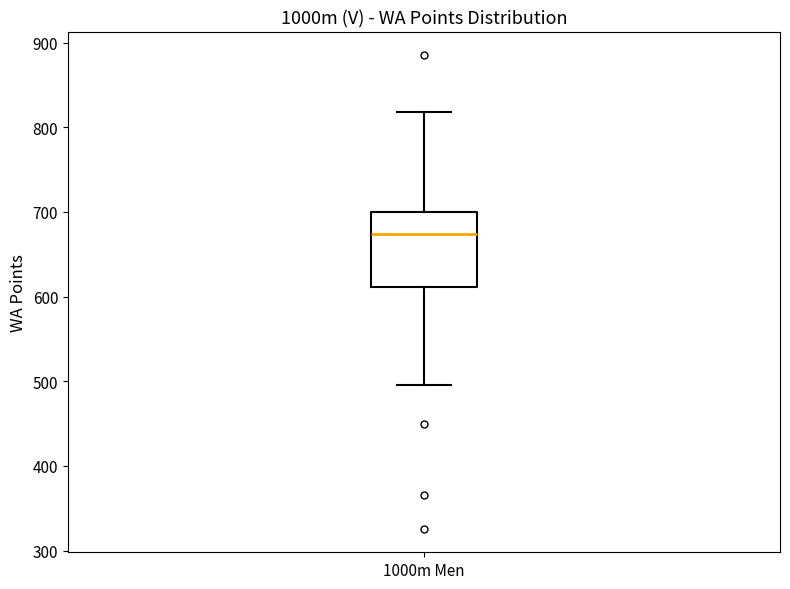

Transcribe this box plot: give where the median line is, the range the box spans, and where the two whiskers end, as read against the y-axis. The values are not printed on the chart, so give them approximately, as read against the axis.

median 670, box 610 to 700, whiskers 500 to 820